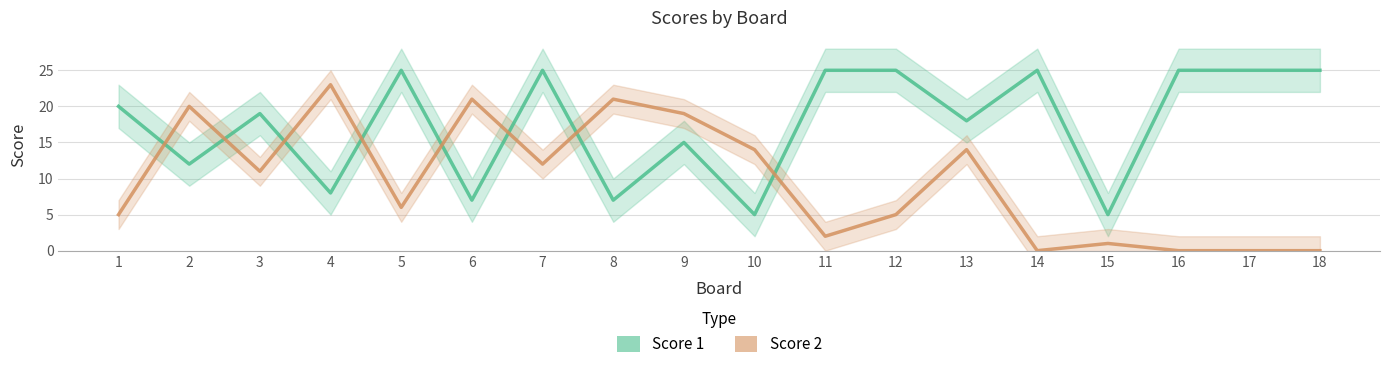

Between 18 and 6, which is larger?

18